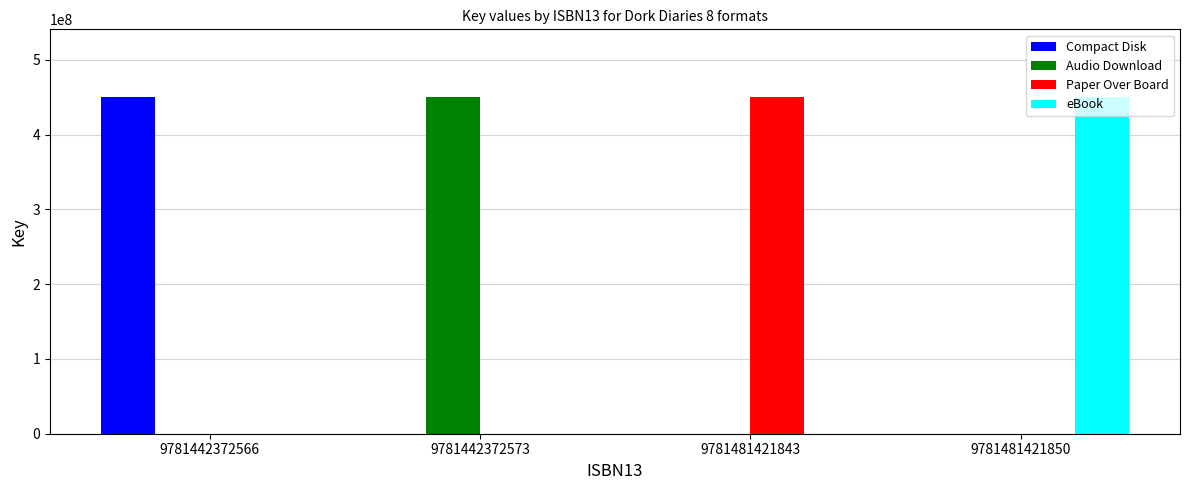

What is the sum of all Audio Download values?

450778644